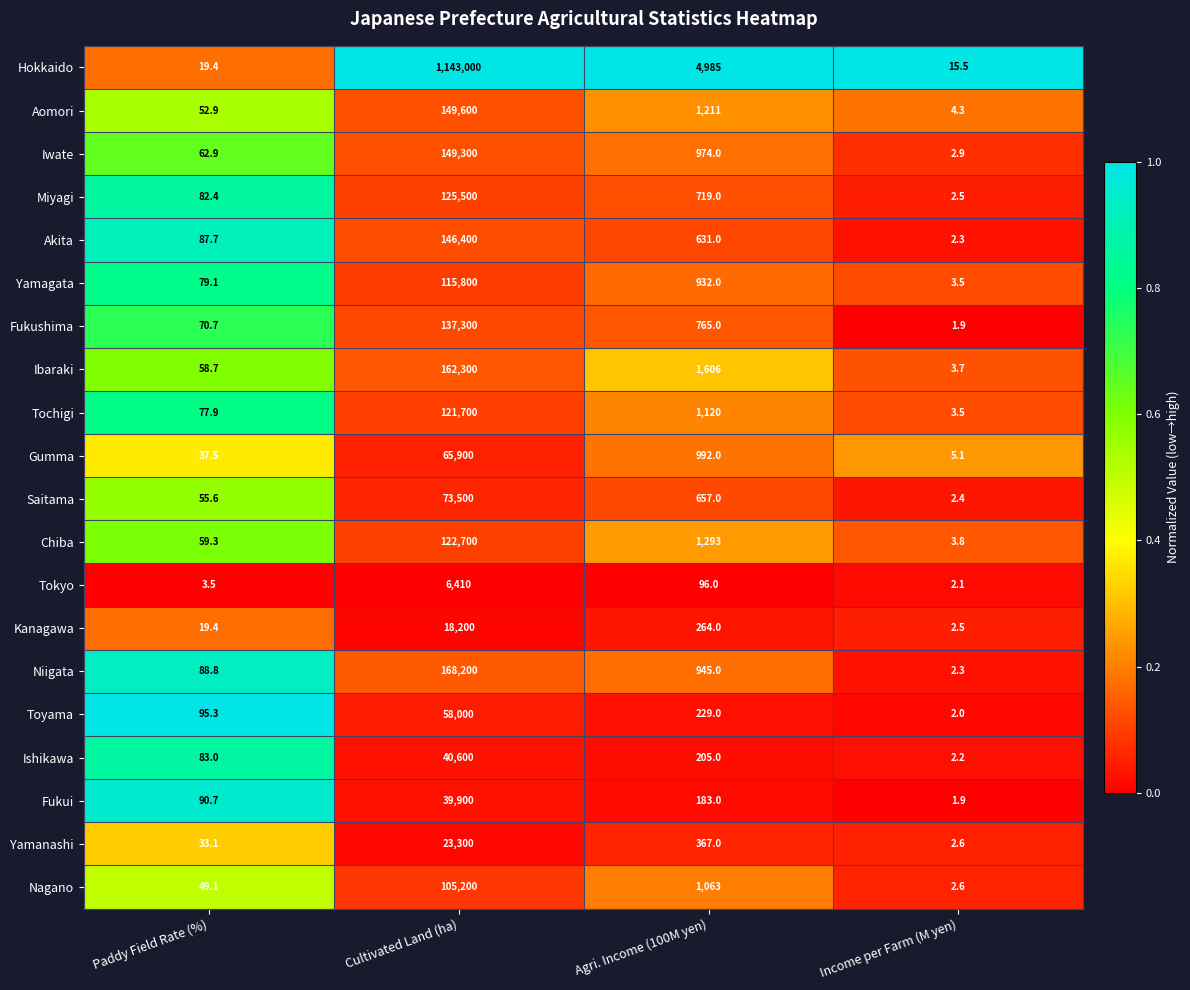

What is the difference between the second highest and second lowest values in the Fukui series?

92.3